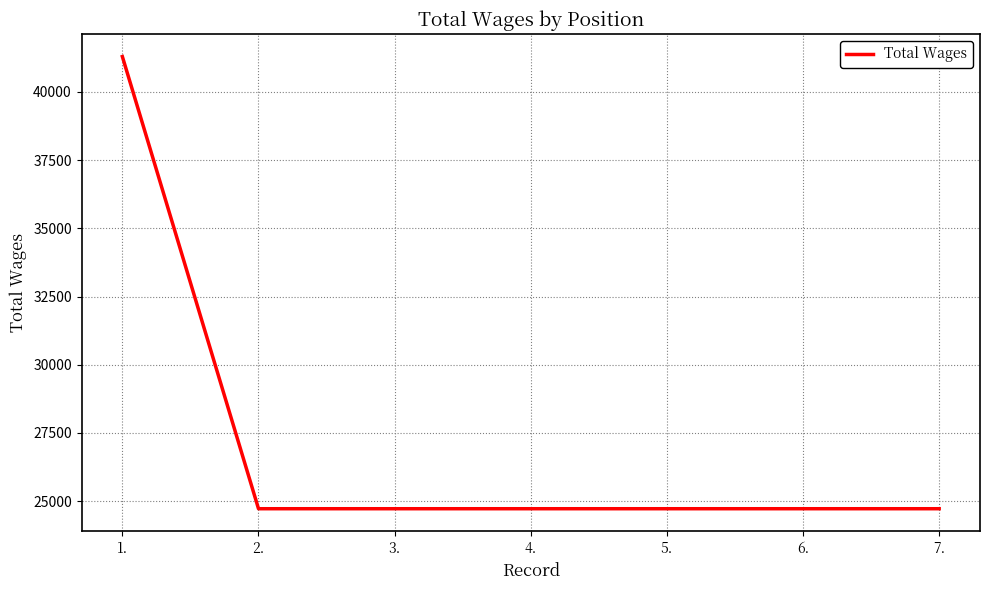

What is the difference between the values at 1. and 5.?

16563